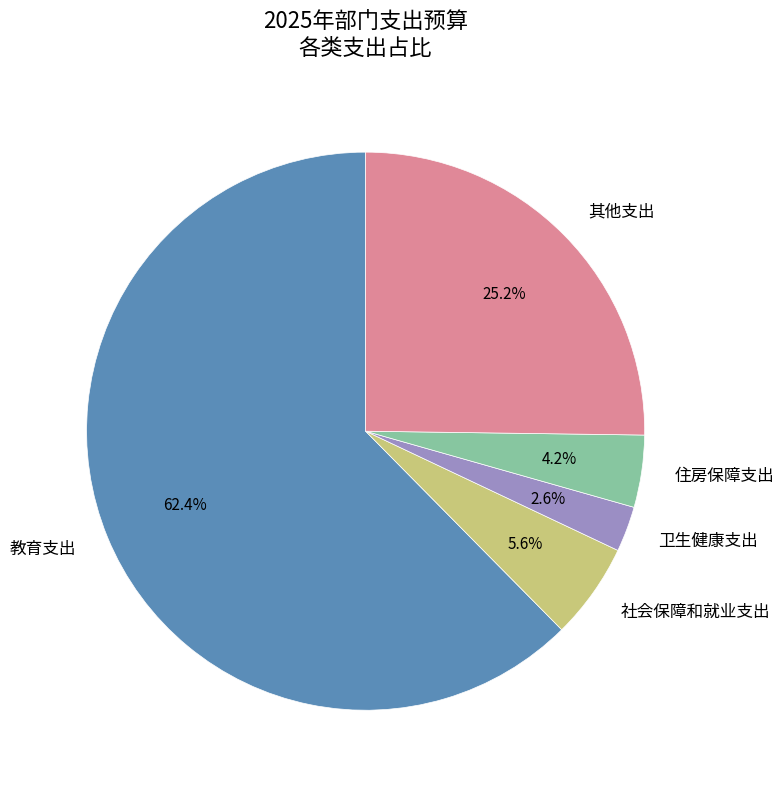

To the nearest percent, what is the difference between the largest and smallest slice percentages?

60%